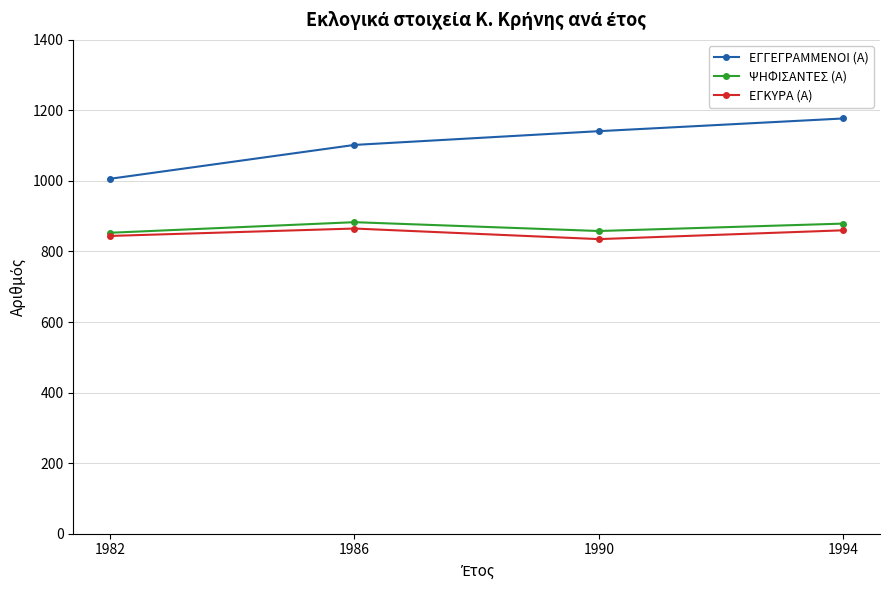

At which label does ΨΗΦΙΣΑΝΤΕΣ (Α) first exceed 879?

1986